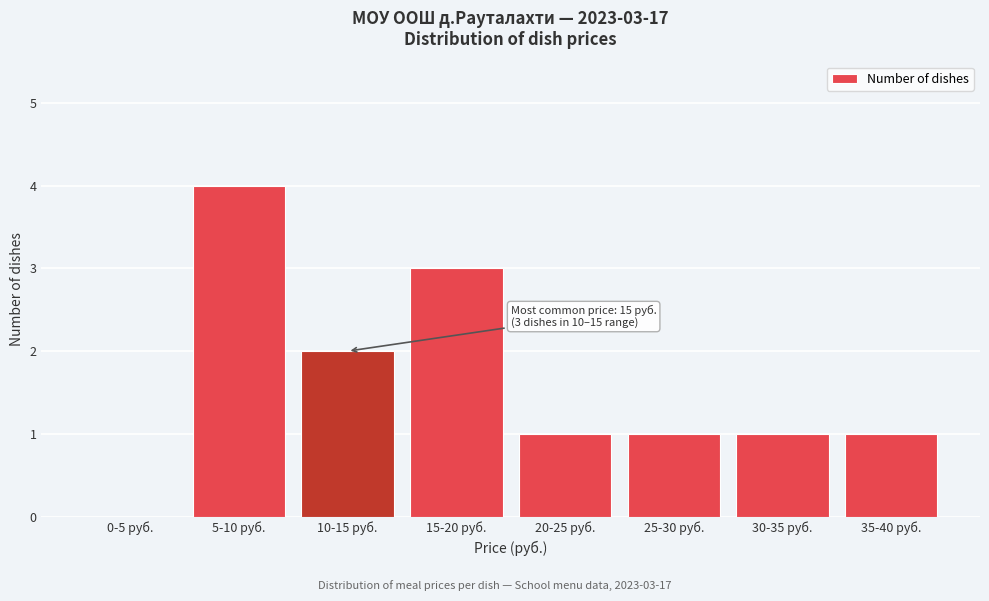

Reading left to right, transcribe all the data shown in this chart.

0-5 руб.=0	5-10 руб.=4	10-15 руб.=2	15-20 руб.=3	20-25 руб.=1	25-30 руб.=1	30-35 руб.=1	35-40 руб.=1